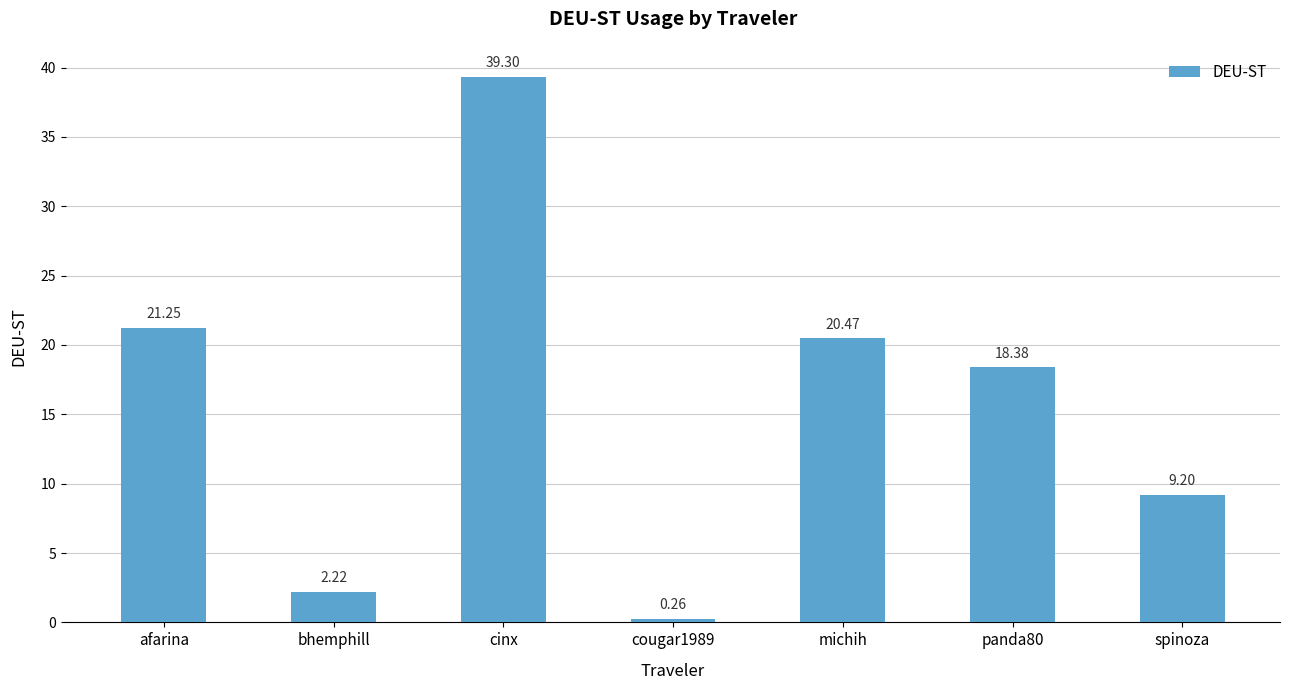

What is the change in value from afarina to cougar1989?

-21.0